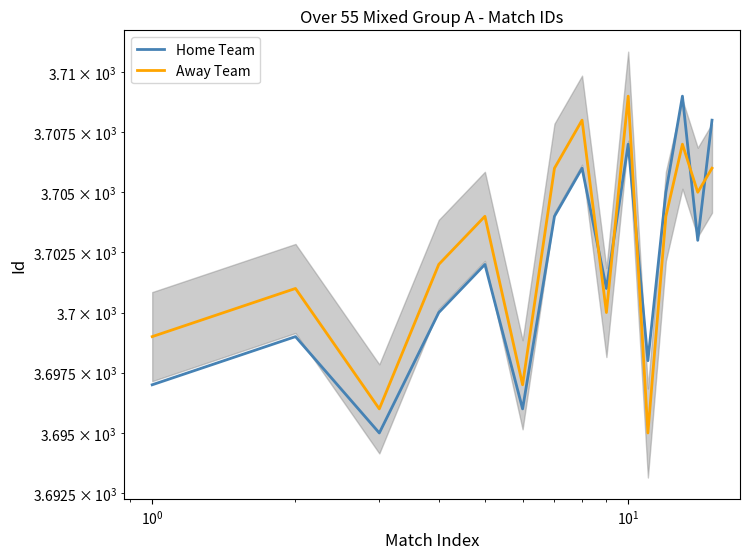

Reading left to right, transcribe all the data shown in this chart.

Home Team: 3697	3699	3695	3700	3702	3696	3704	3706	3701	3707	3698	3705	3709	3703	3708
Away Team: 3699	3701	3696	3702	3704	3697	3706	3708	3700	3709	3695	3704	3707	3705	3706